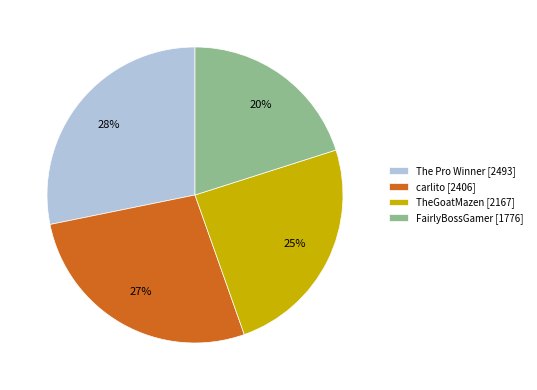

What percentage is the FairlyBossGamer slice, to the nearest percent?

20%